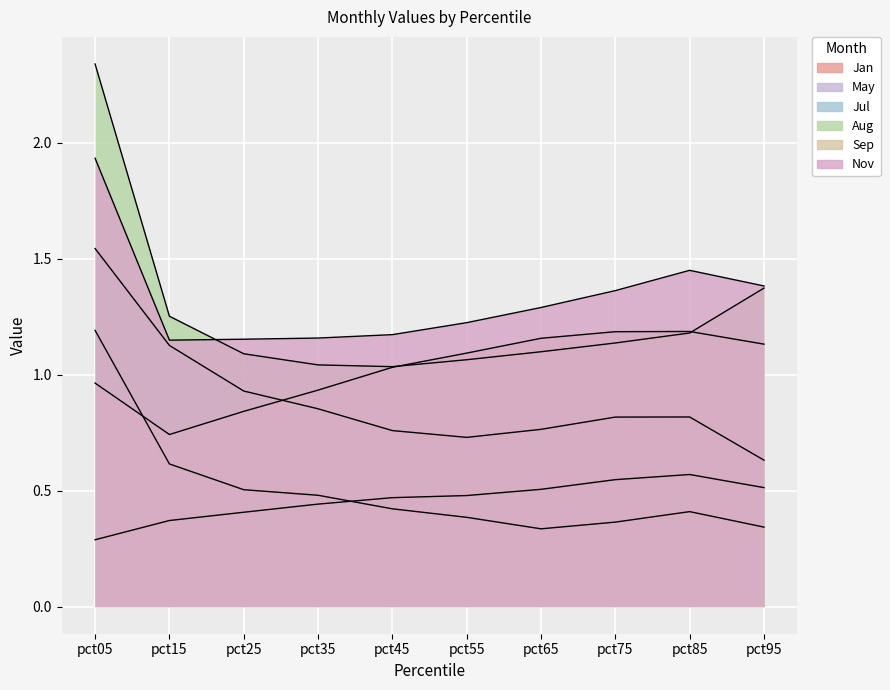

At pct45, list the series in order from smallest to largest.

Jan, May, Jul, Sep, Aug, Nov